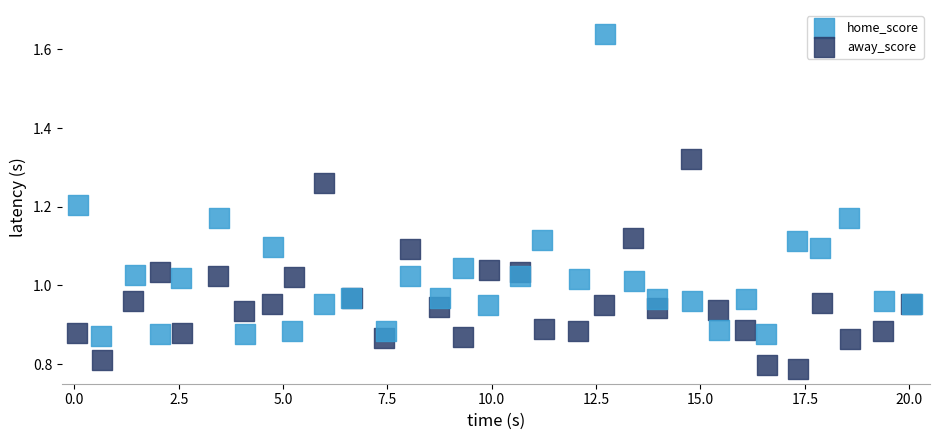

Which series has the widest spread of Y values?

home_score